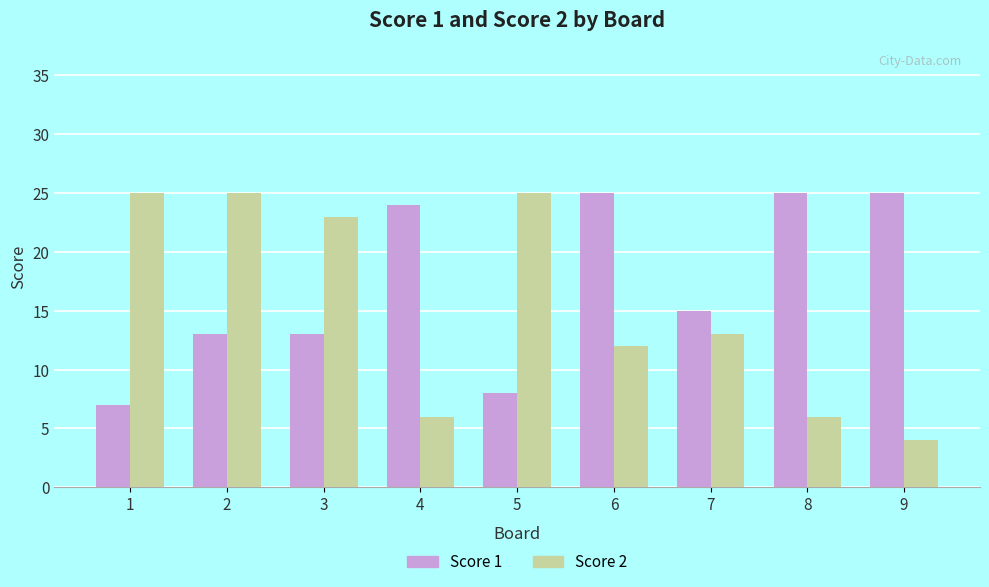

Reading left to right, transcribe all the data shown in this chart.

Score 1: 7	13	13	24	8	25	15	25	25
Score 2: 25	25	23	6	25	12	13	6	4